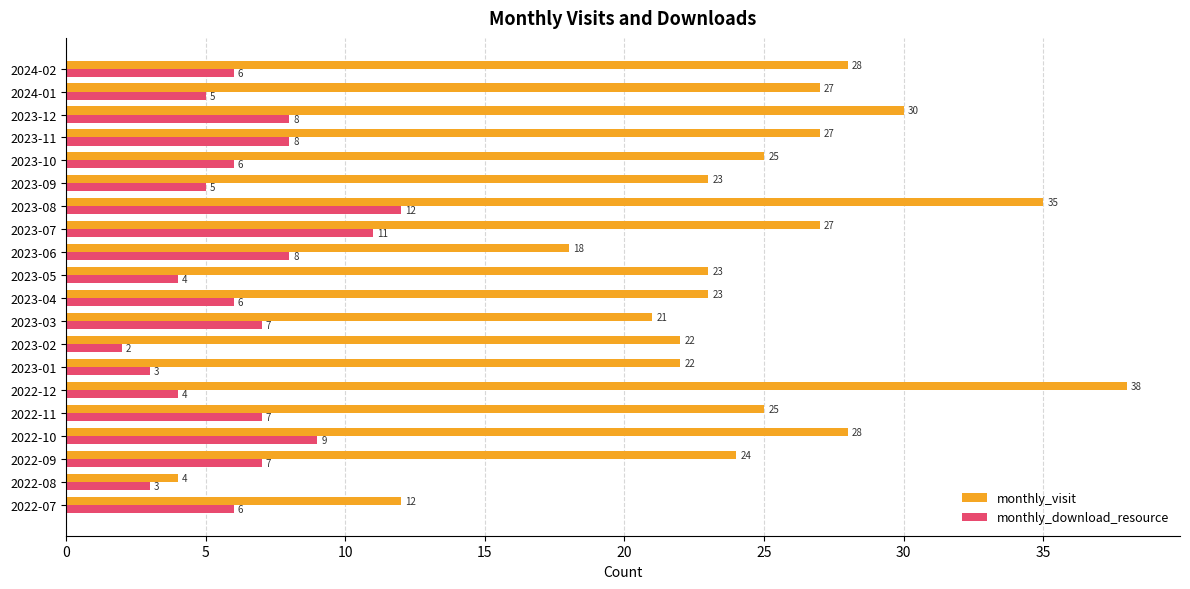

At which label is monthly_visit closest to 21?

2023-03